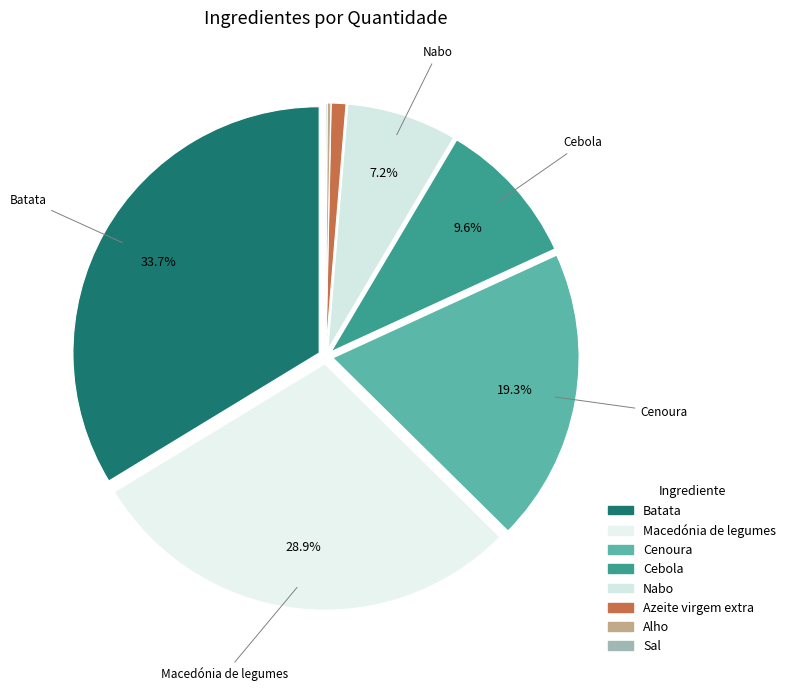

How much of the chart is everything except Cenoura?

80.7%